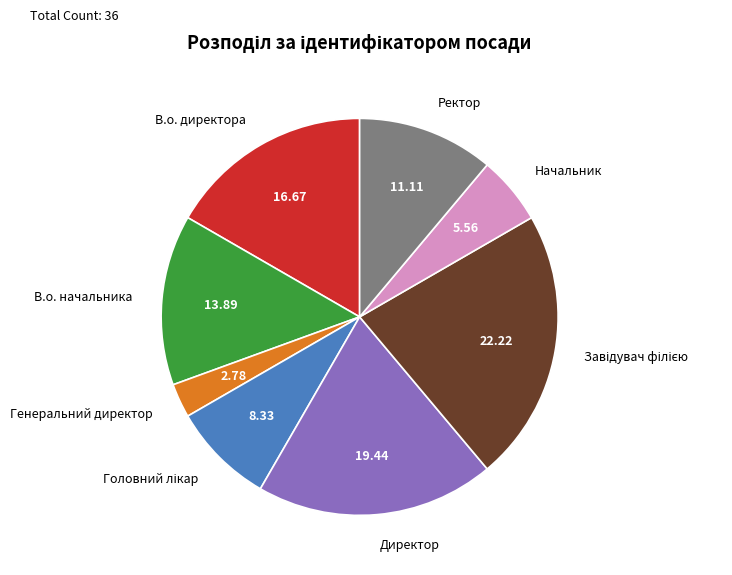

Is there a majority slice in this chart?

No